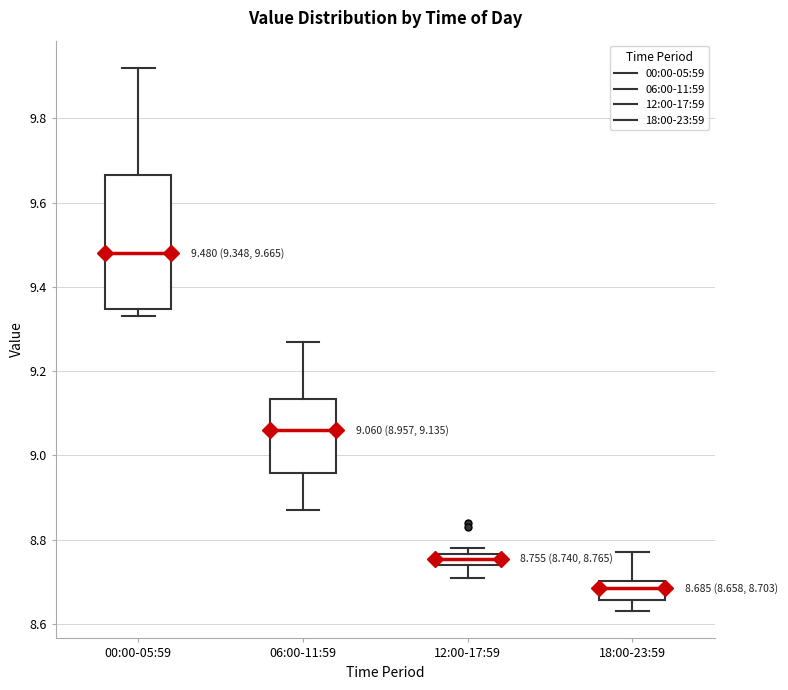

Which box's median line is the lowest?

18:00-23:59